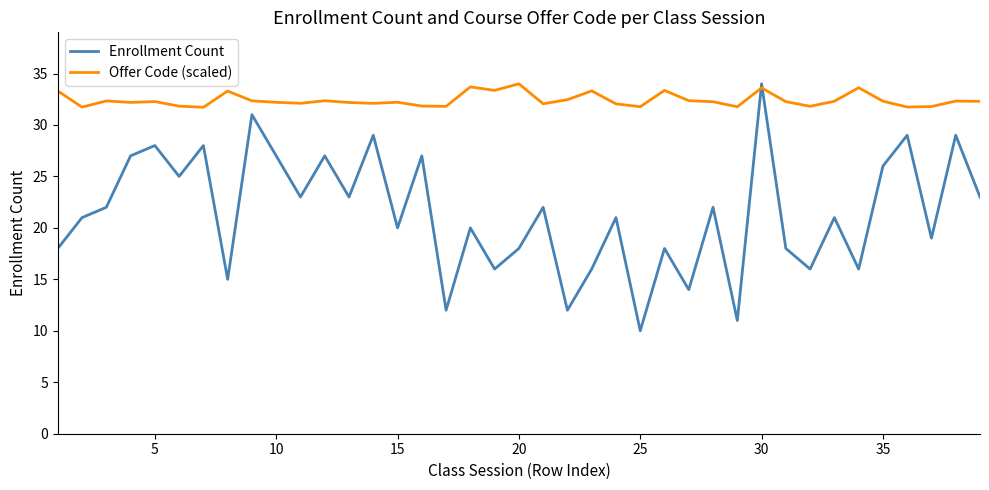

What is the greatest value displayed?

34.0